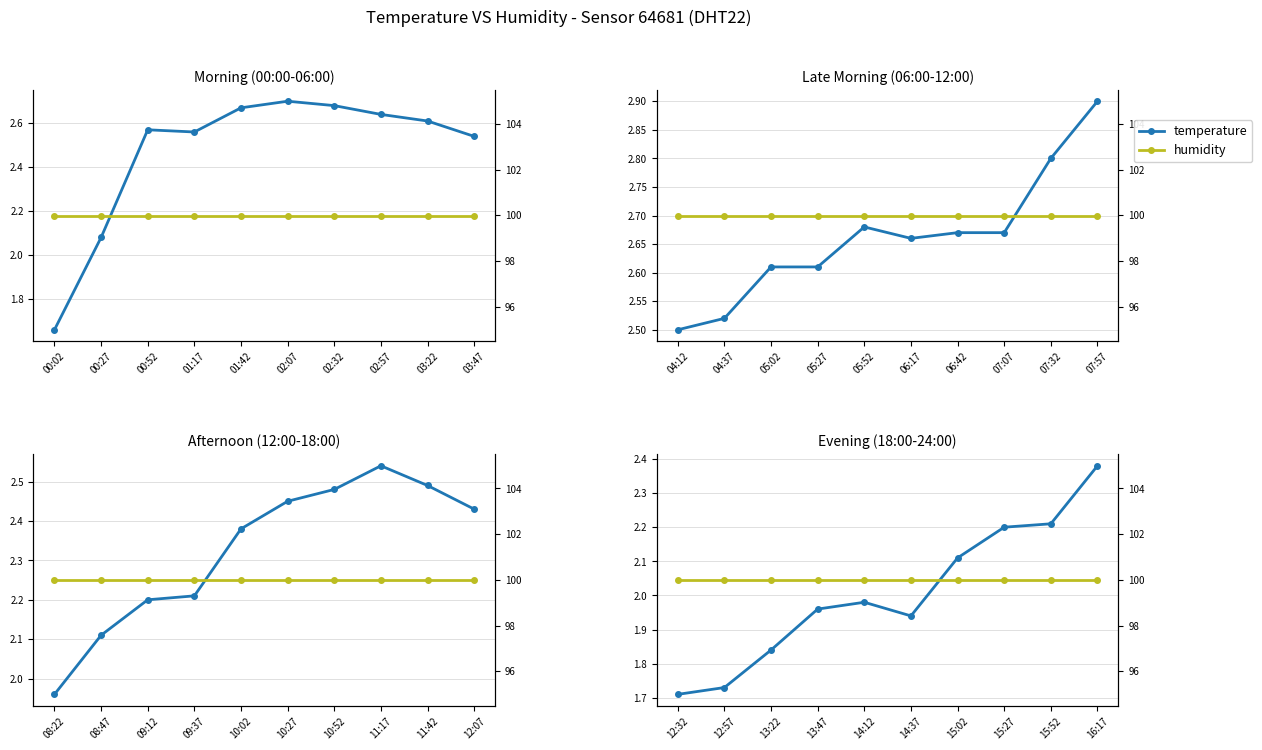

What is the sum of the humidity values at 07:32 and 05:52?

200.0